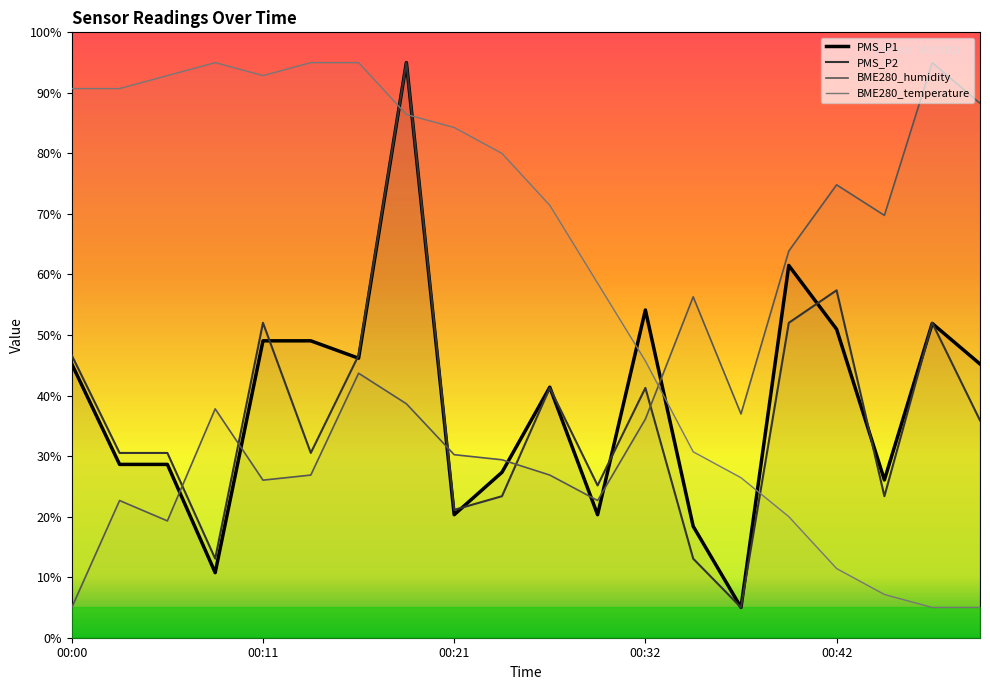

Which series has the widest spread of values?

PMS_P1